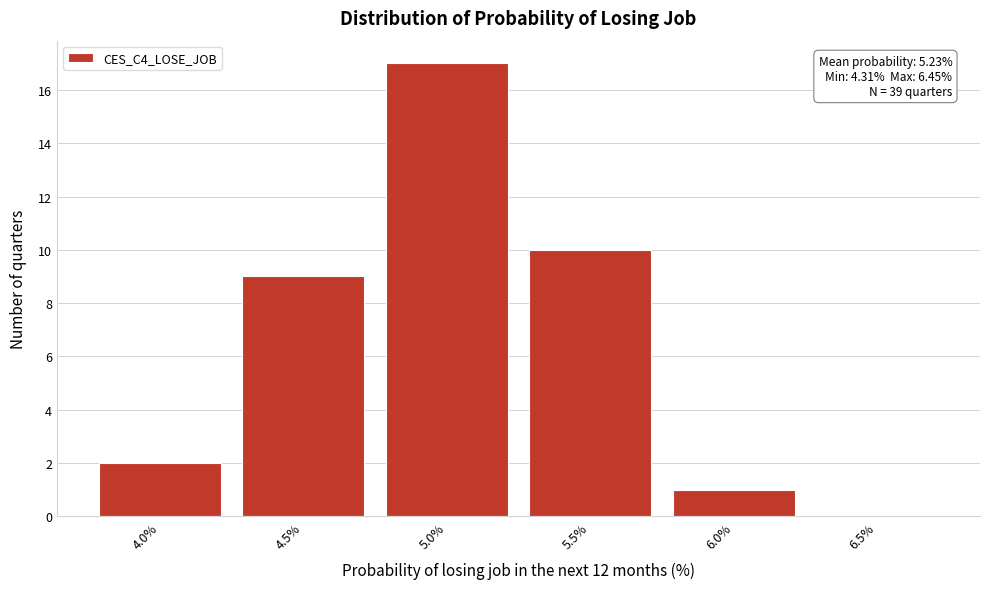

Reading left to right, extract all data points from this chart.

4.0%=2	4.5%=9	5.0%=17	5.5%=10	6.0%=1	6.5%=0